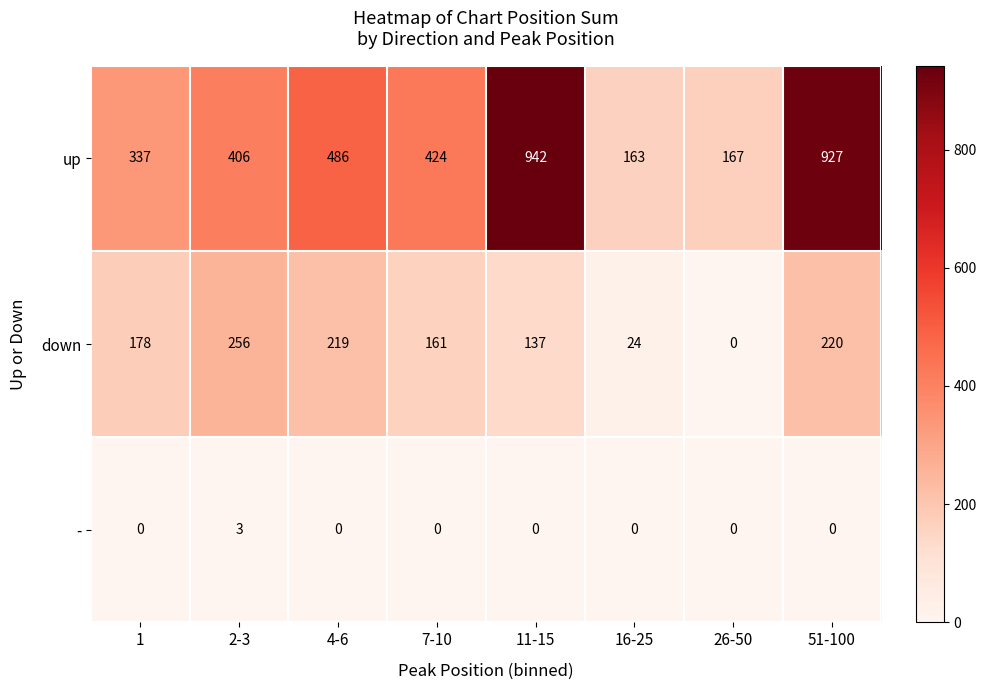

Which series has the largest total across all categories?

up